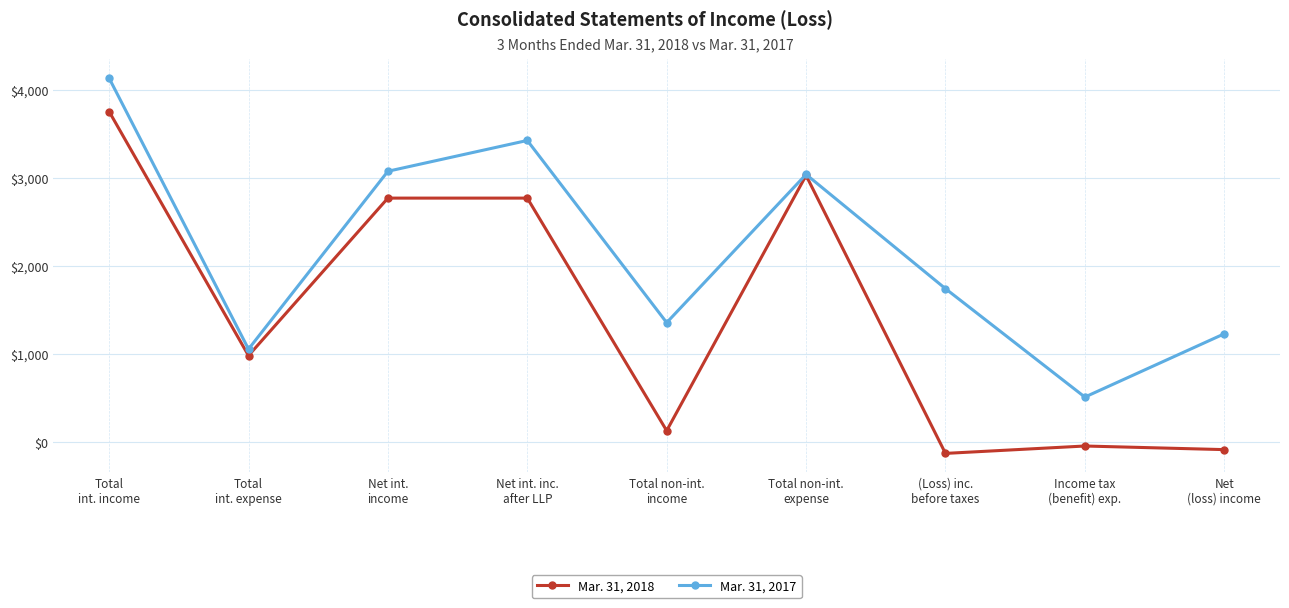

What is the sum of all Mar. 31, 2017 values?

19595